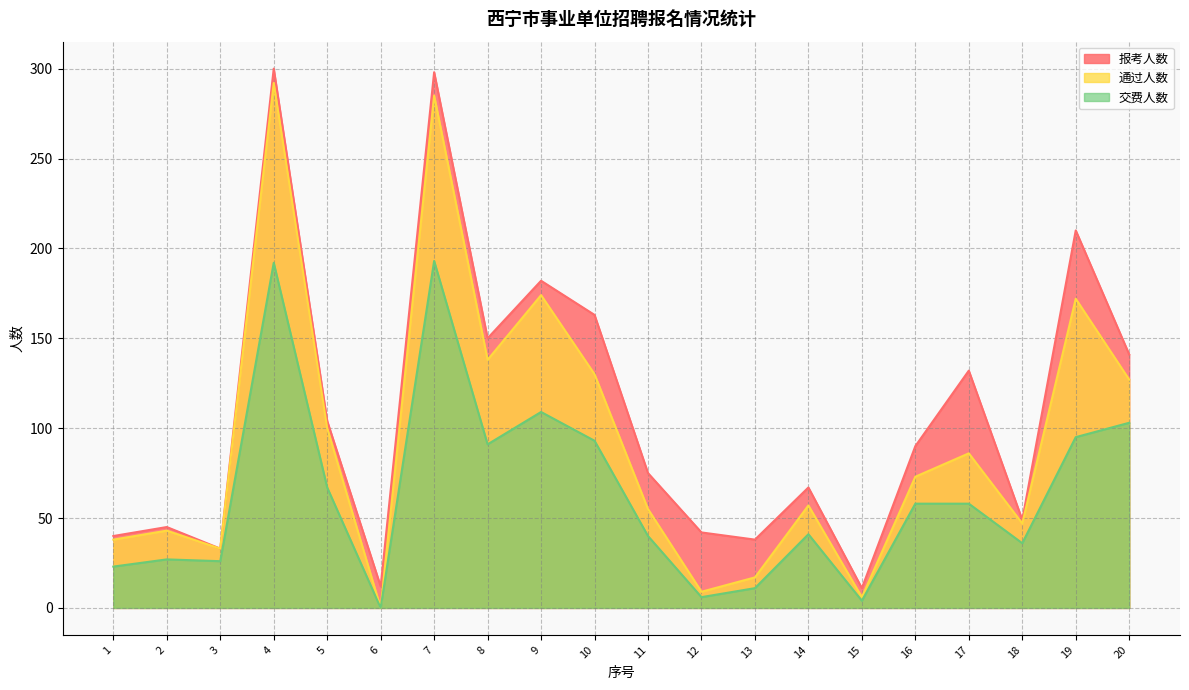

True or false: 通过人数 and 交费人数 cross at least once.

False